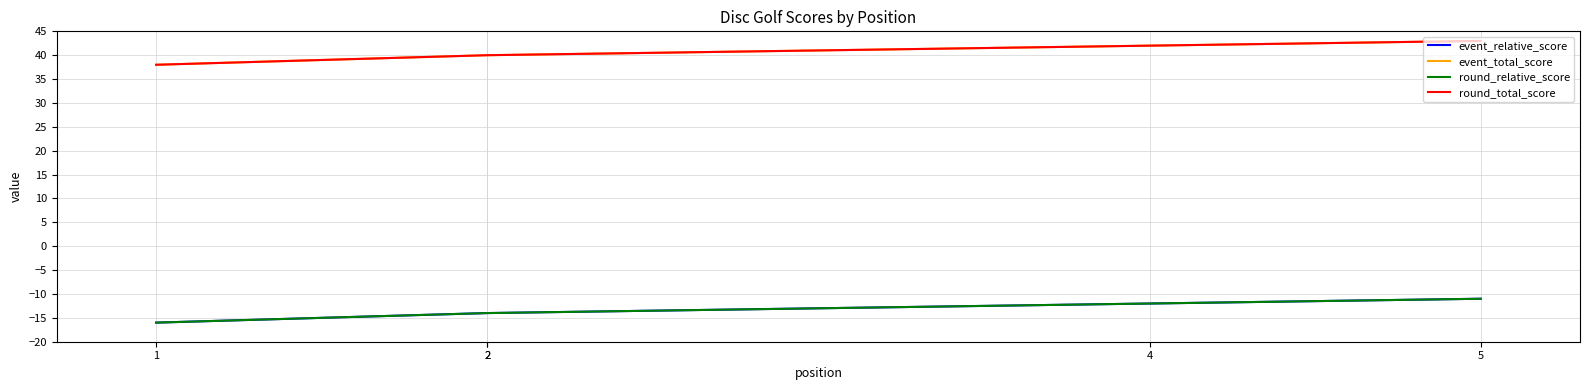

What are all the series names shown in the legend?

event_relative_score, event_total_score, round_relative_score, round_total_score